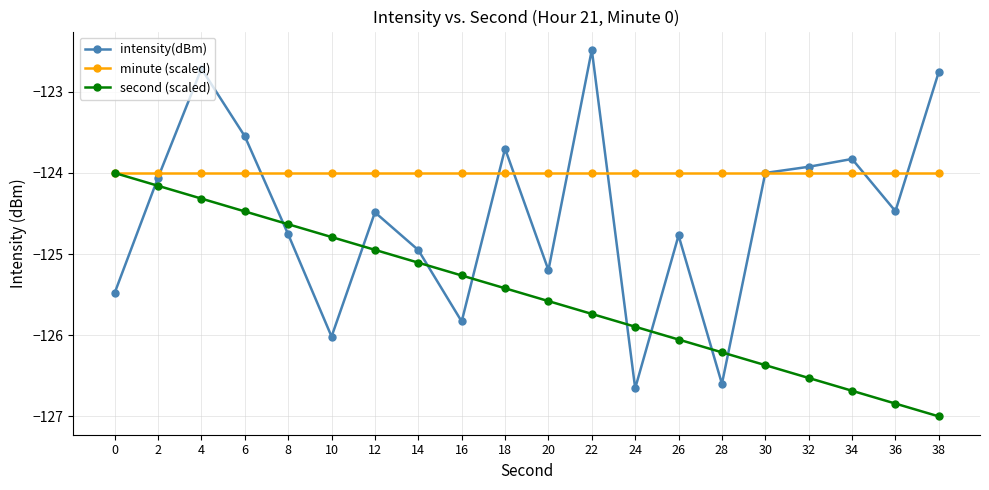

What is the value of the minute (scaled) point at the 19th from the left?

-124.0